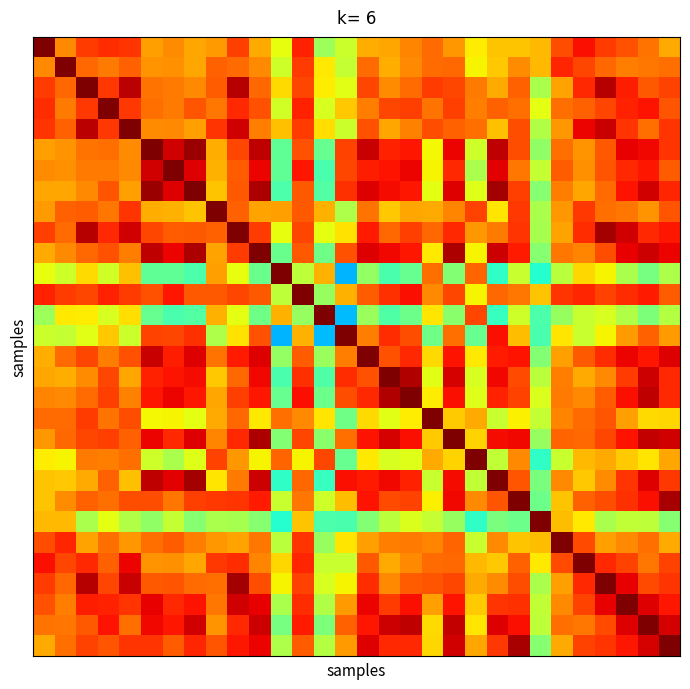

What is the maximum value shown in the chart?

1.0